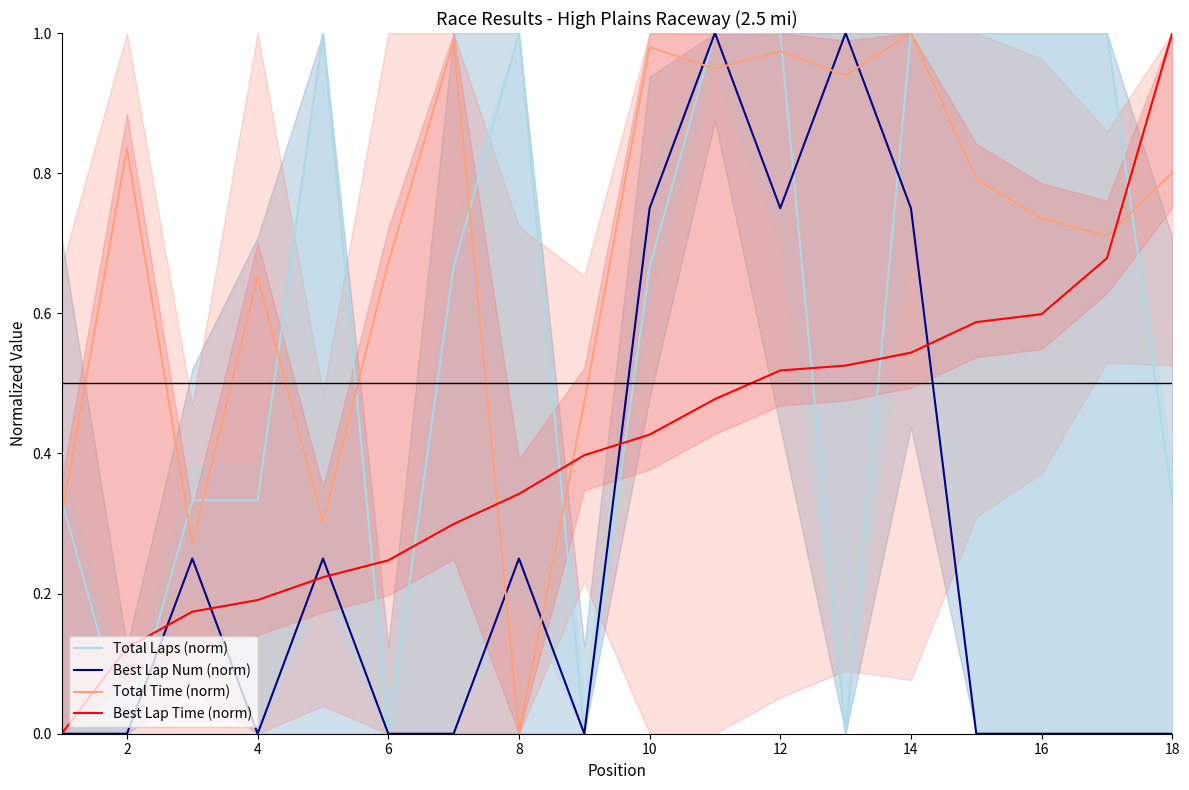

What are all the series names shown in the legend?

Total Laps (norm), Best Lap Num (norm), Total Time (norm), Best Lap Time (norm)